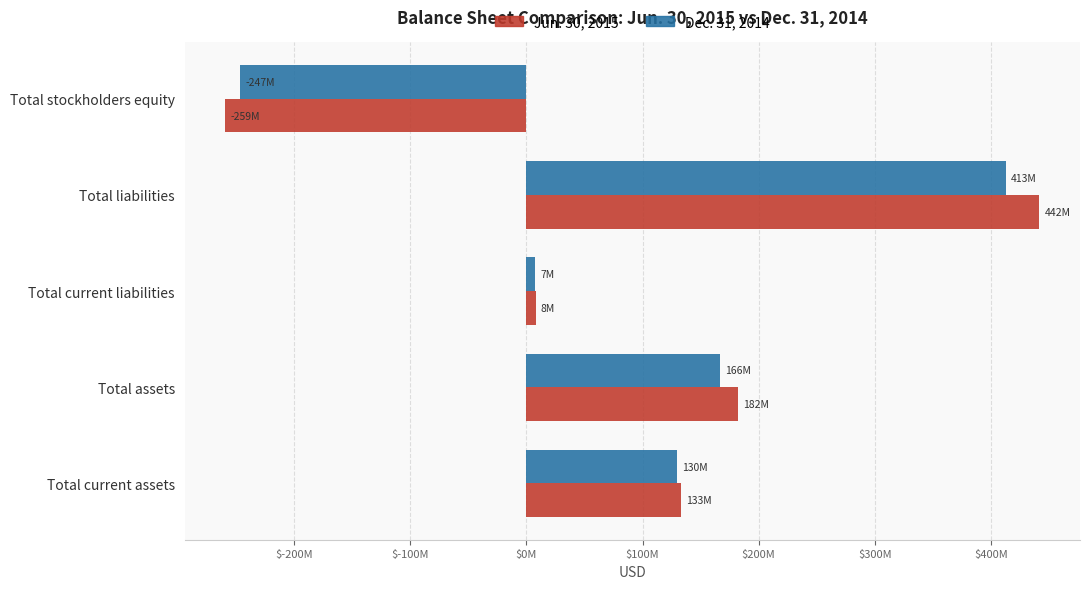

List the series in order of their overall mean, lowest first.

Dec. 31, 2014, Jun. 30, 2015